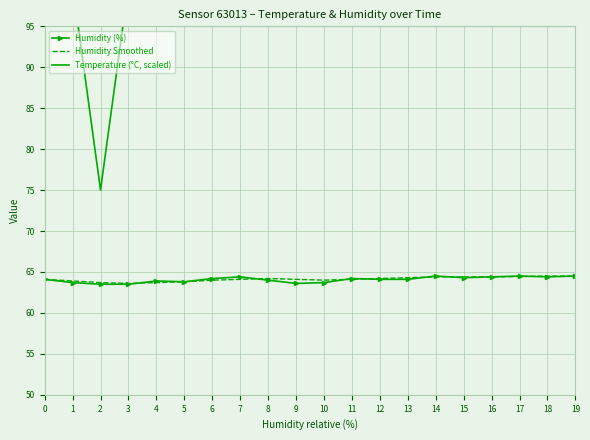

True or false: Humidity (%) has a value of 64.4 at 18.

True